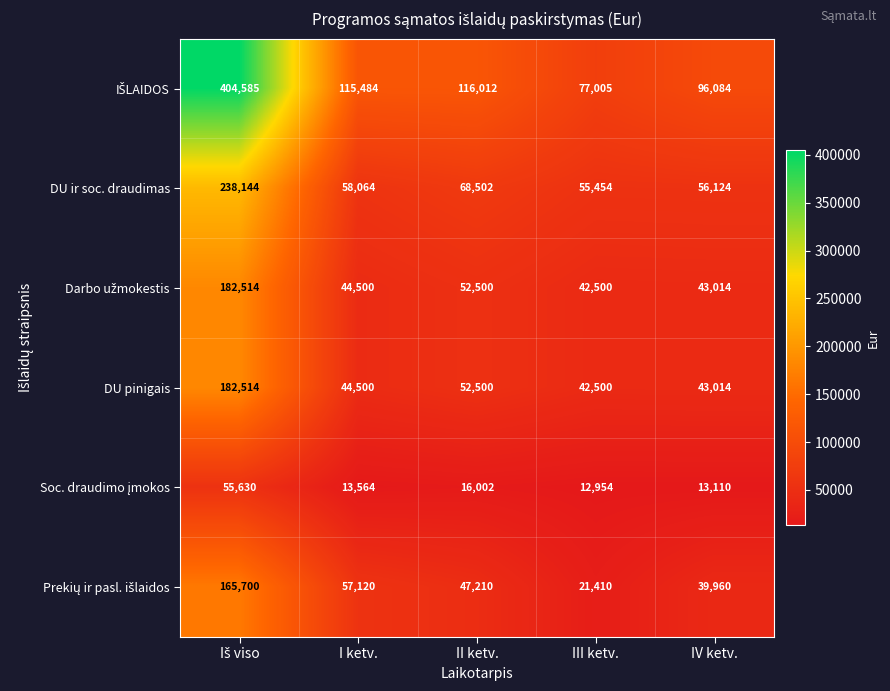

The DU pinigais series shows 70794 at II ketv.. True or false?

False